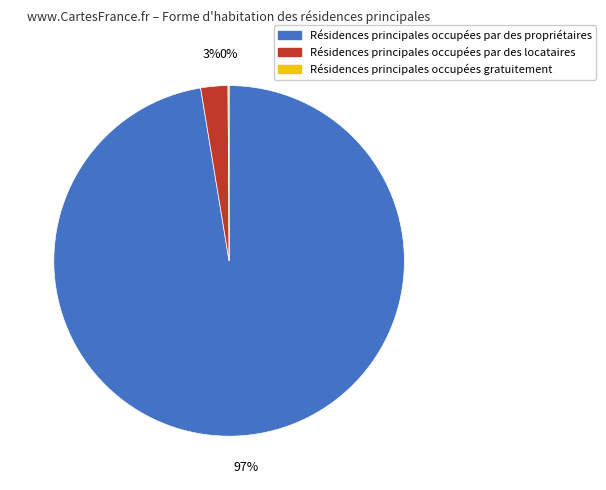

Do Résidences principales occupées par des propriétaires and Résidences principales occupées par des locataires together represent more than half of the pie?

Yes